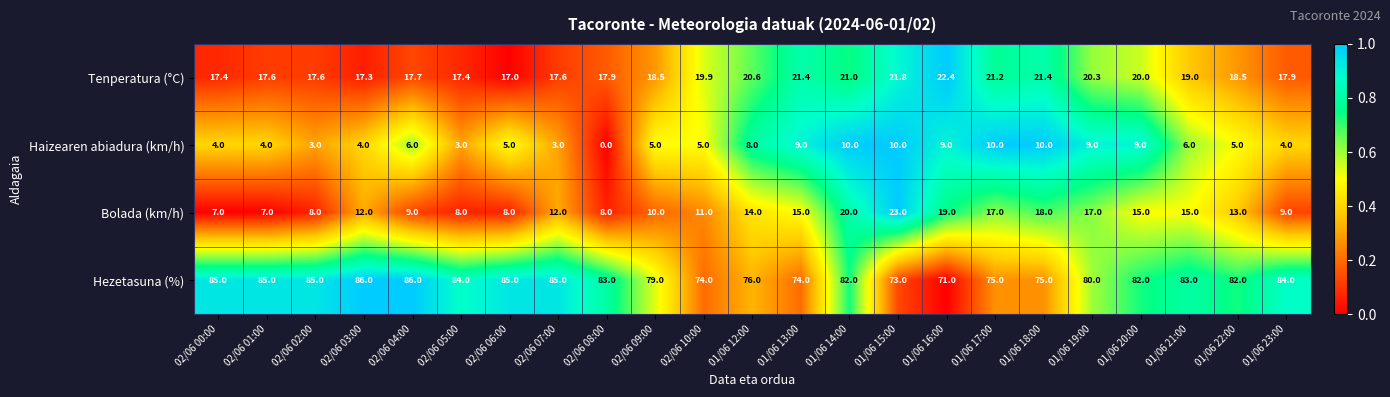

At how many categories does at least one series exceed 14?

23